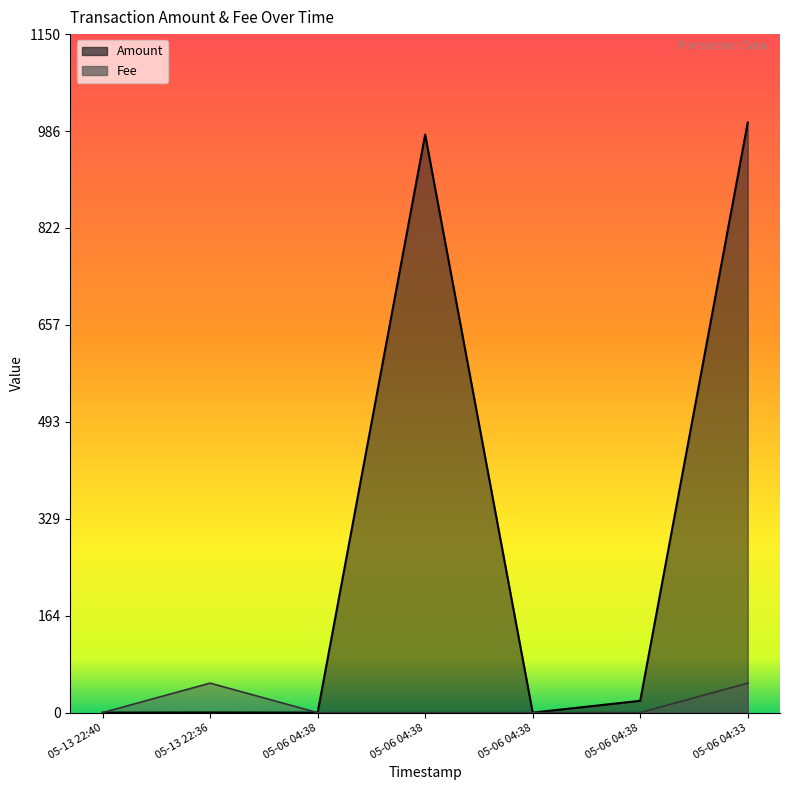

What is the greatest value displayed?

1000.3